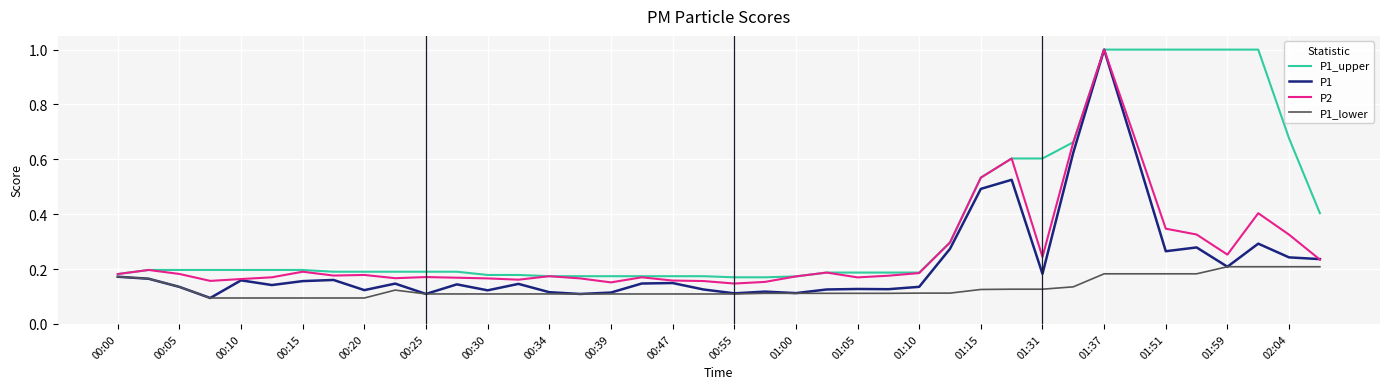

Which series has the widest spread of values?

P1